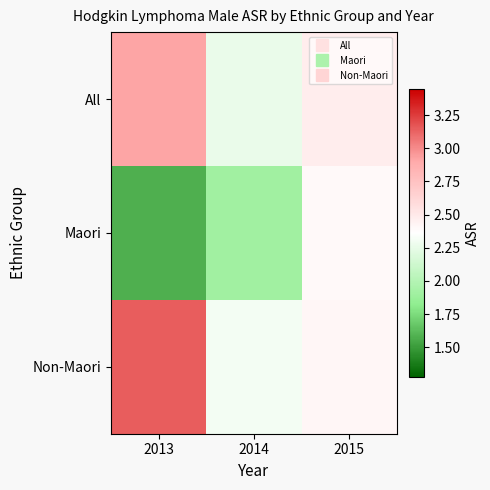

Rank the series by their maximum value, from lowest to highest.

Maori, All, Non-Maori